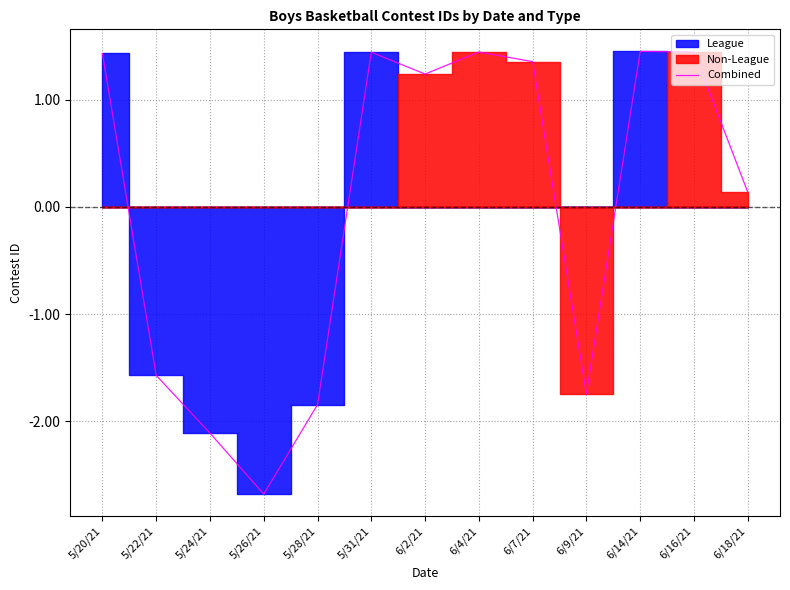

Read the value at 6/16/21.

1.4